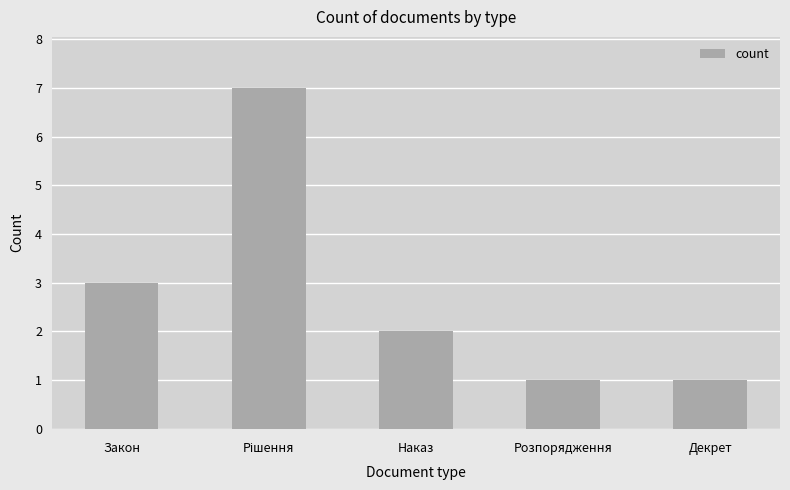

Reading right to left, extract all data points from this chart.

1	1	2	7	3